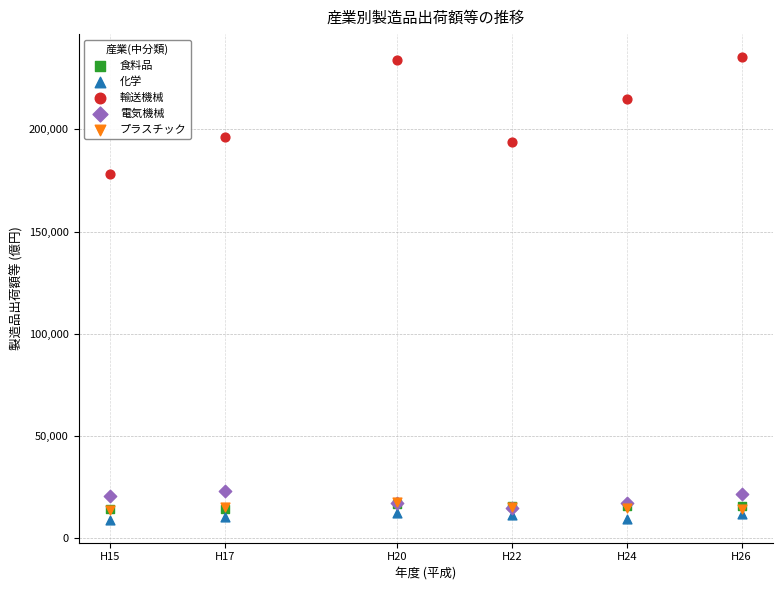

What are all the series names shown in the legend?

食料品, 化学, 輸送機械, 電気機械, プラスチック